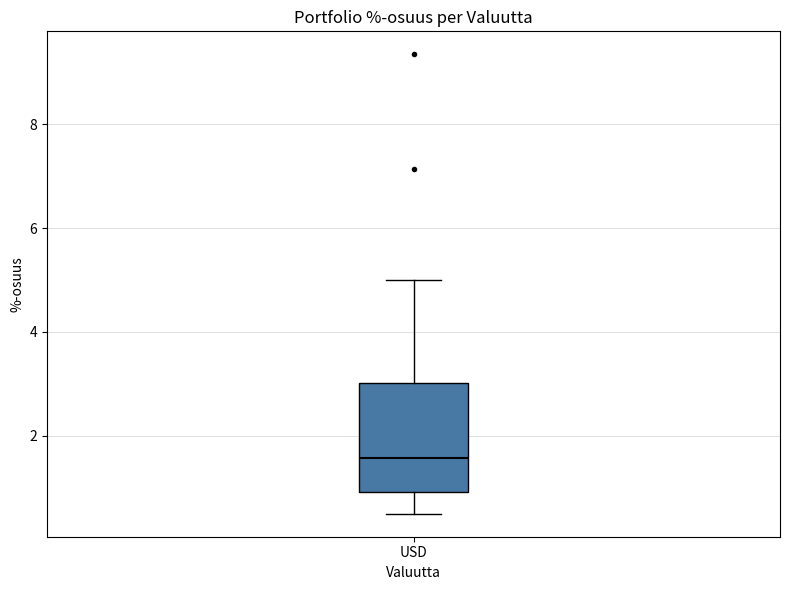

Where is the lower edge of the box for USD on the y-axis? The values are not printed on the chart, so give them approximately, as read against the axis.

1.0